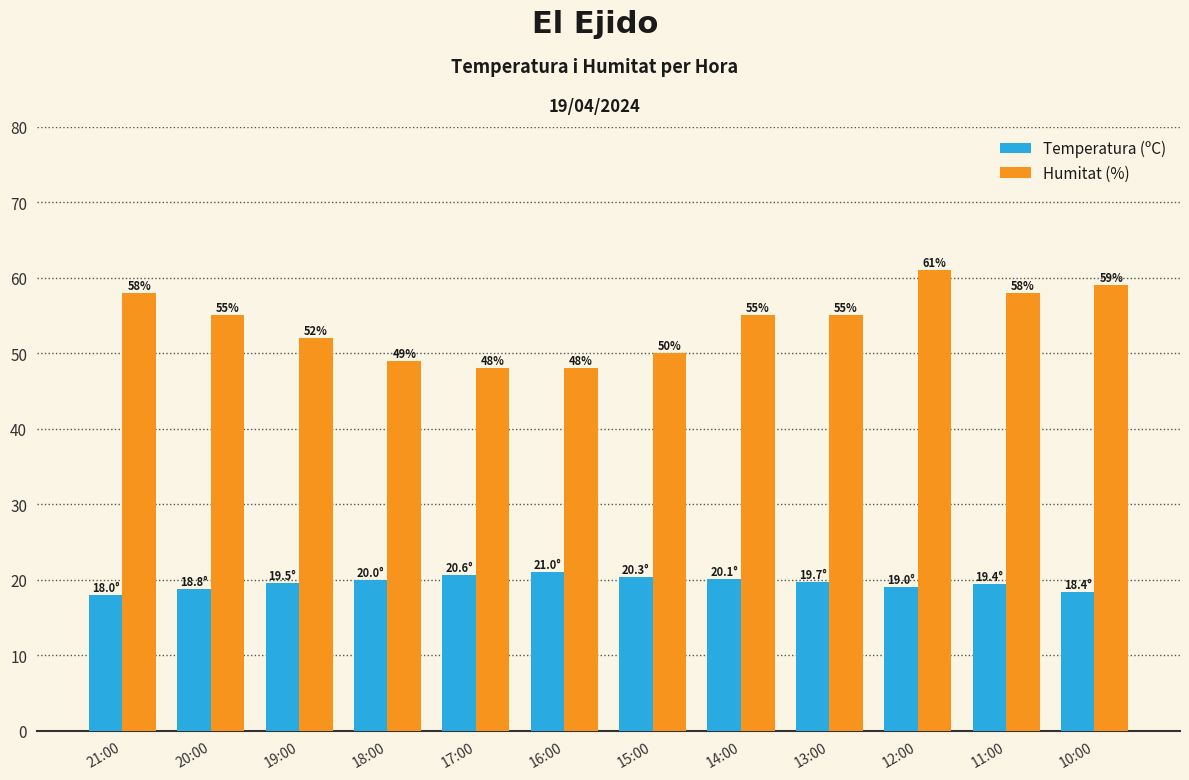

Rank the series by their maximum value, from highest to lowest.

Humitat (%), Temperatura (ºC)